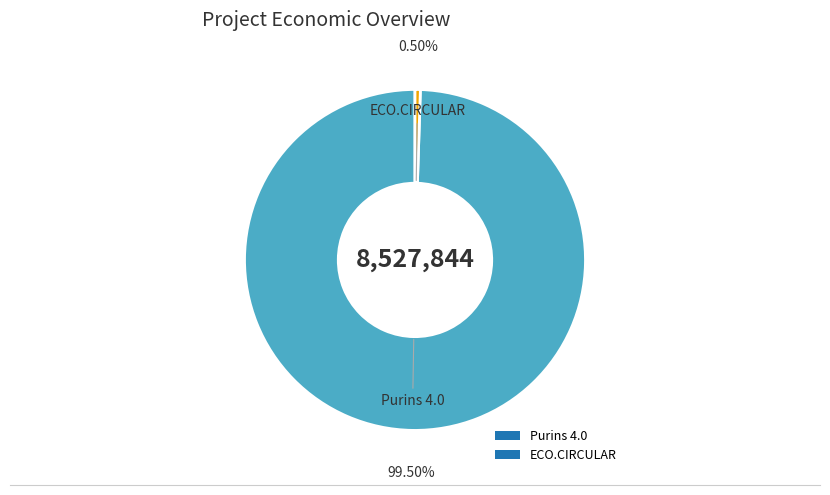

Which slice represents more than half of the pie?

Purins 4.0